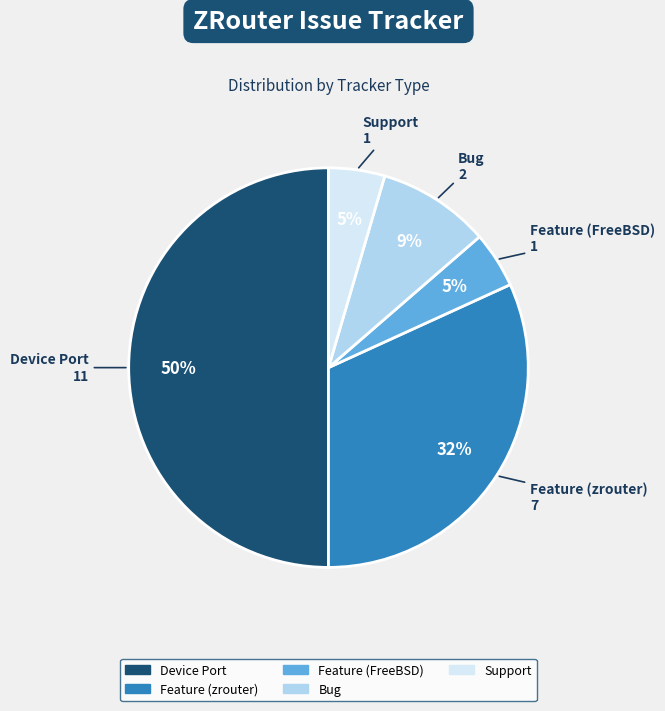

To the nearest percent, what is the difference between the largest and smallest slice percentages?

45%